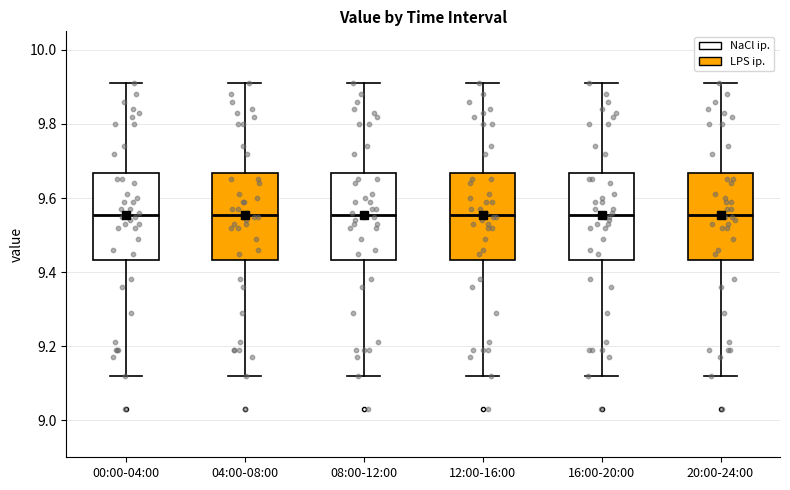

Where does the median line of the box for 08:00-12:00 sit on the y-axis? The values are not printed on the chart, so give them approximately, as read against the axis.

9.56